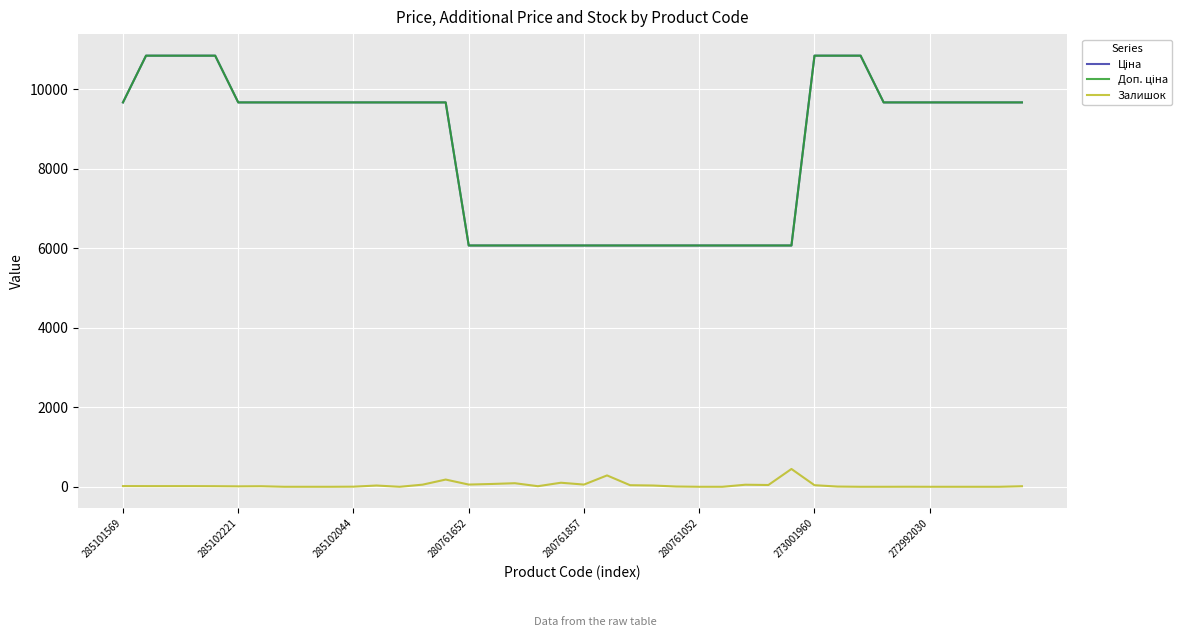

True or false: Залишок and Ціна cross at least once.

False